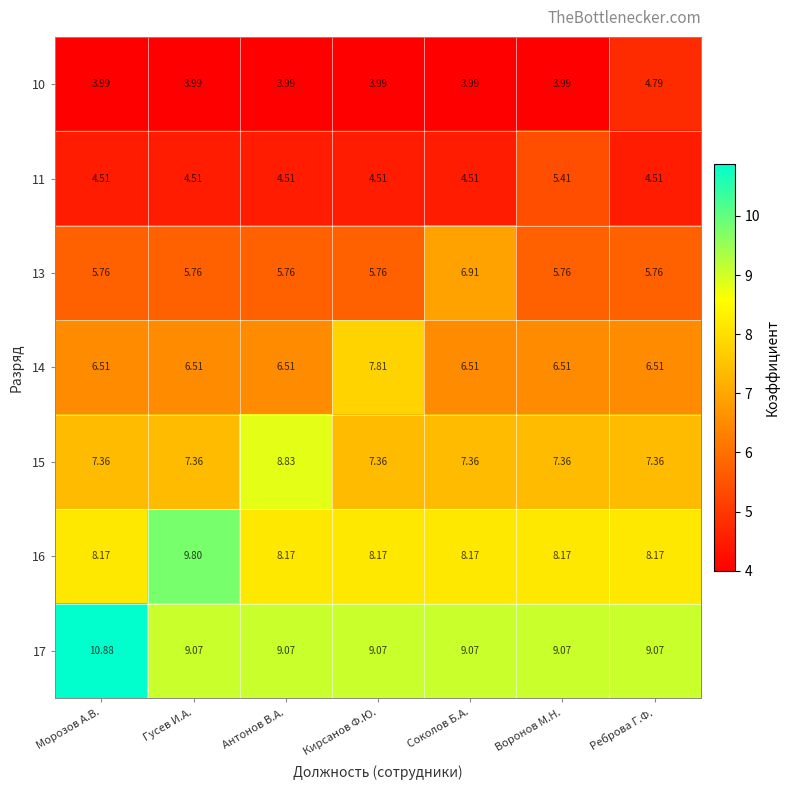

Which category has the highest value across all series?

Морозов А.В.